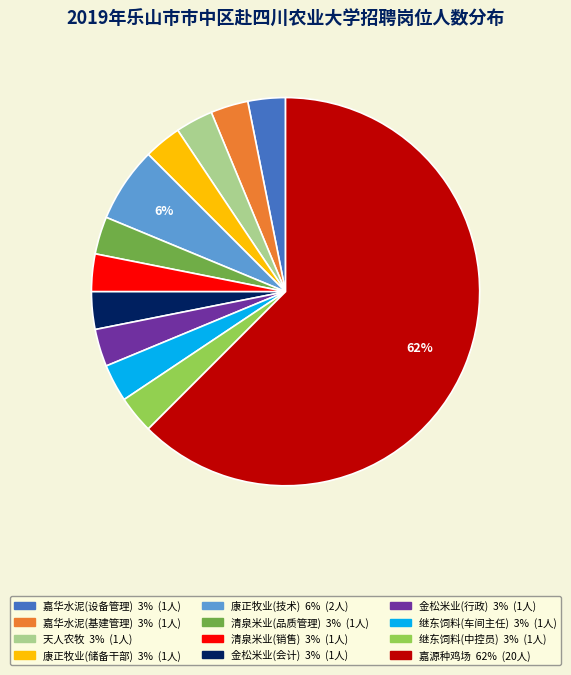

Is there any slice that represents more than half of the pie?

Yes